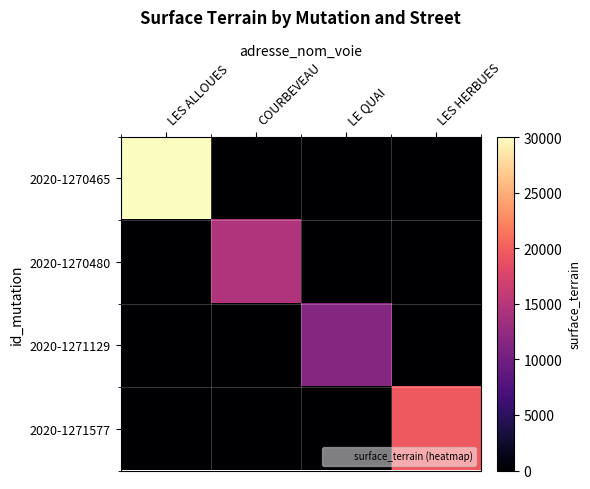

At which category is the sum across all series the highest?

LES ALLOUES